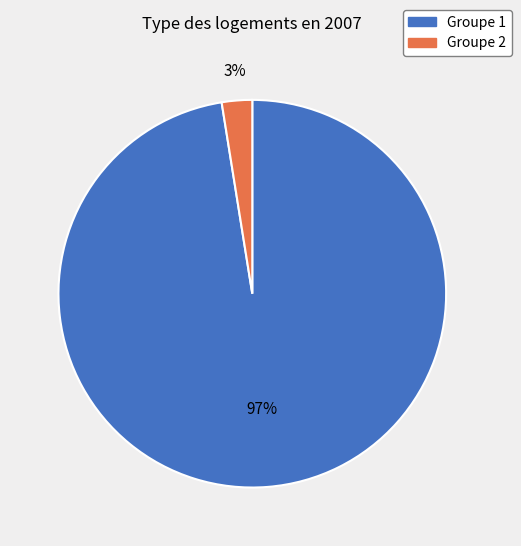

Is there a majority slice in this chart?

Yes